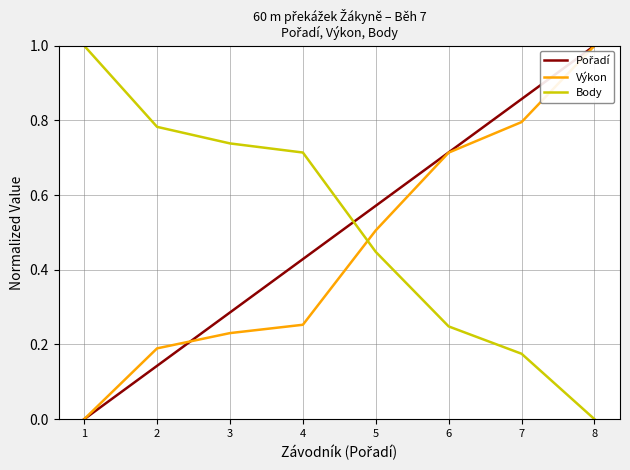

How many distinct data groups are displayed?

3